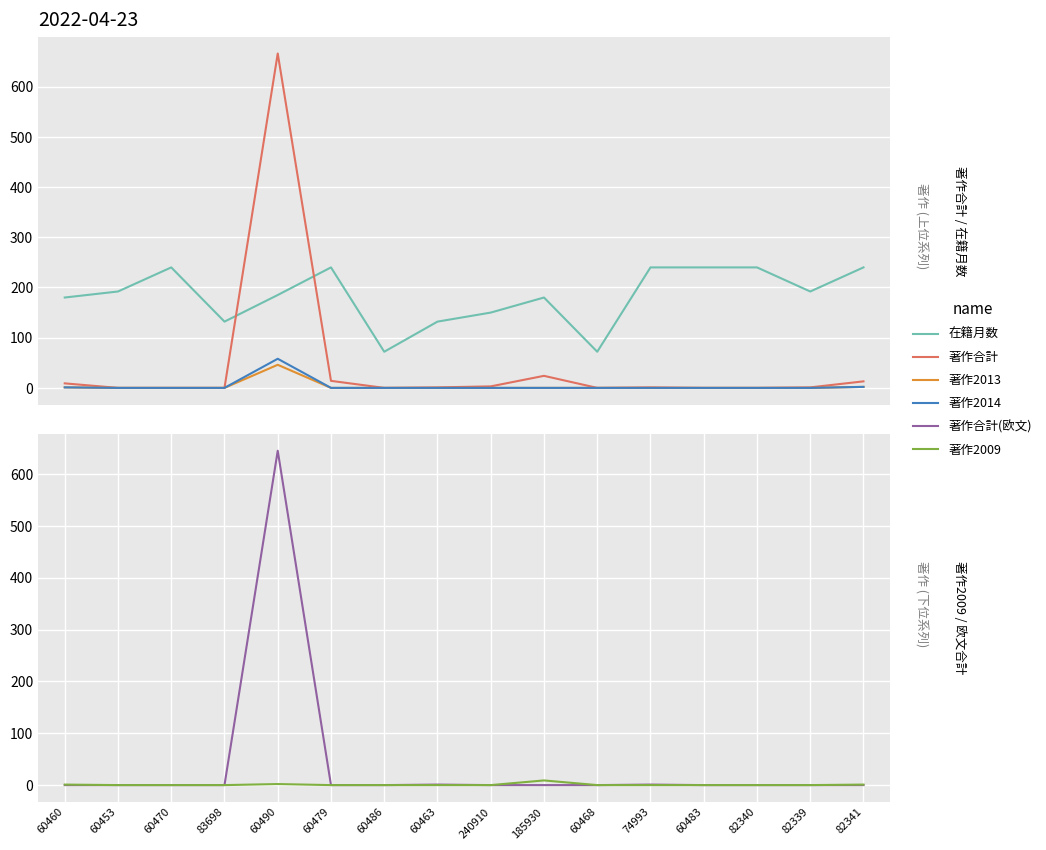

True or false: 在籍月数 and 著作合計 cross at least once.

True